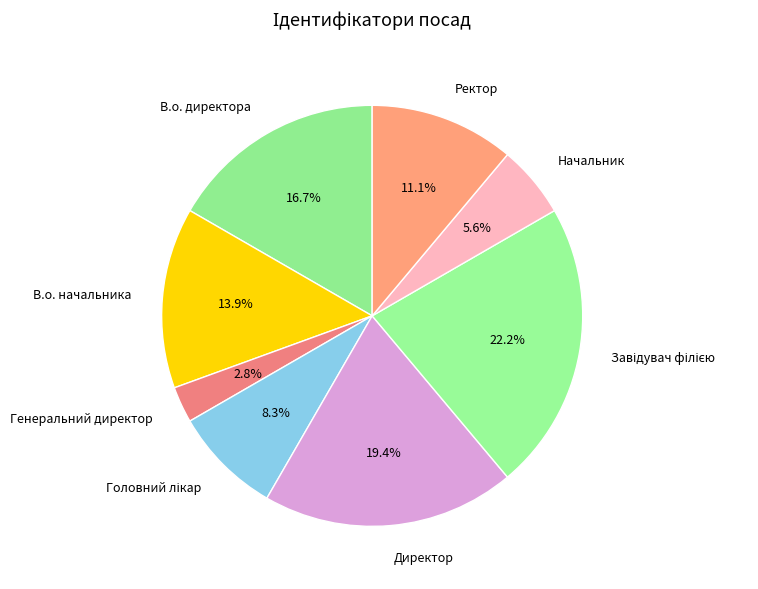

Is there any slice that represents more than half of the pie?

No